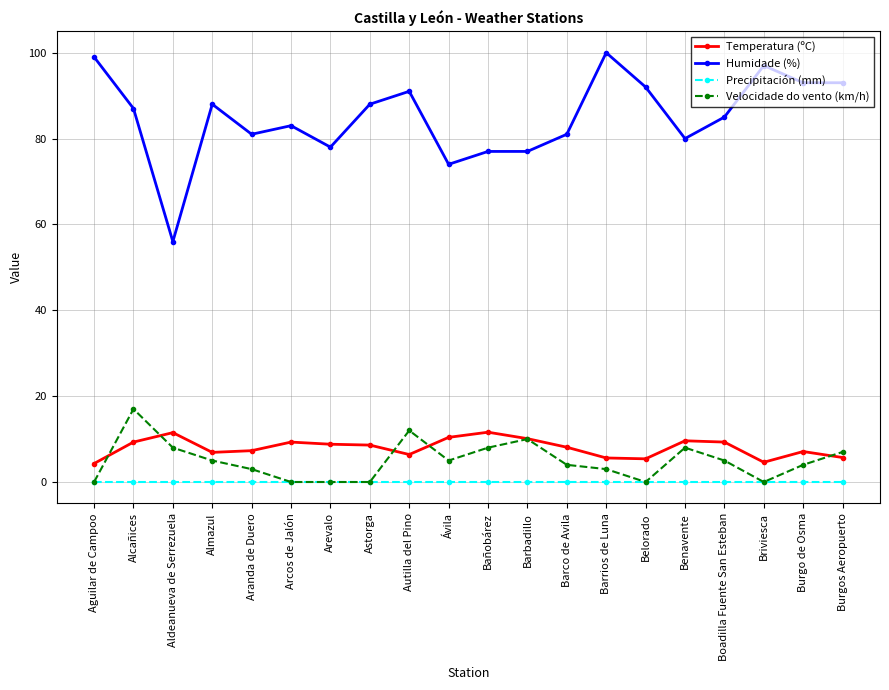

Which category has the highest value across all series?

Barrios de Luna